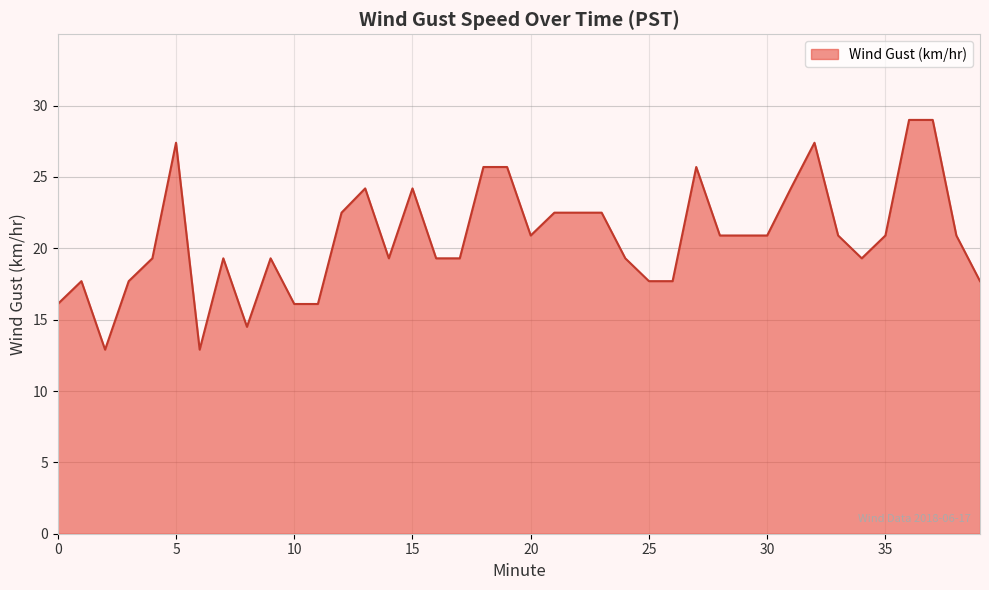

What is the smallest value displayed?

12.9